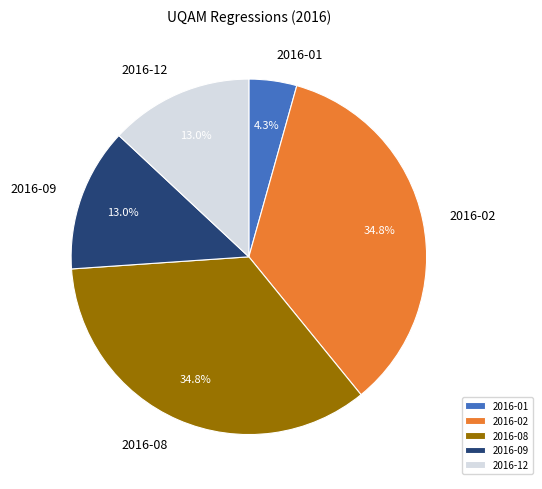

Which category has the smallest portion of the pie?

2016-01